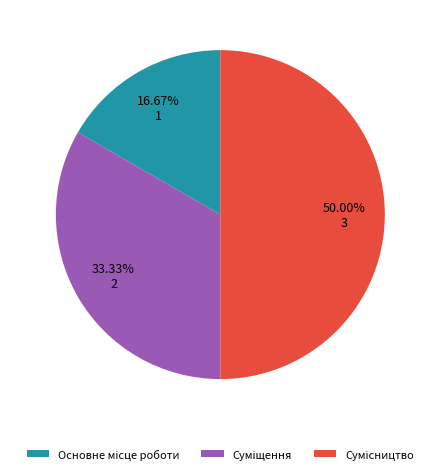

To the nearest percent, what is the difference between the Суміщення and Основне місце роботи slice percentages?

17%